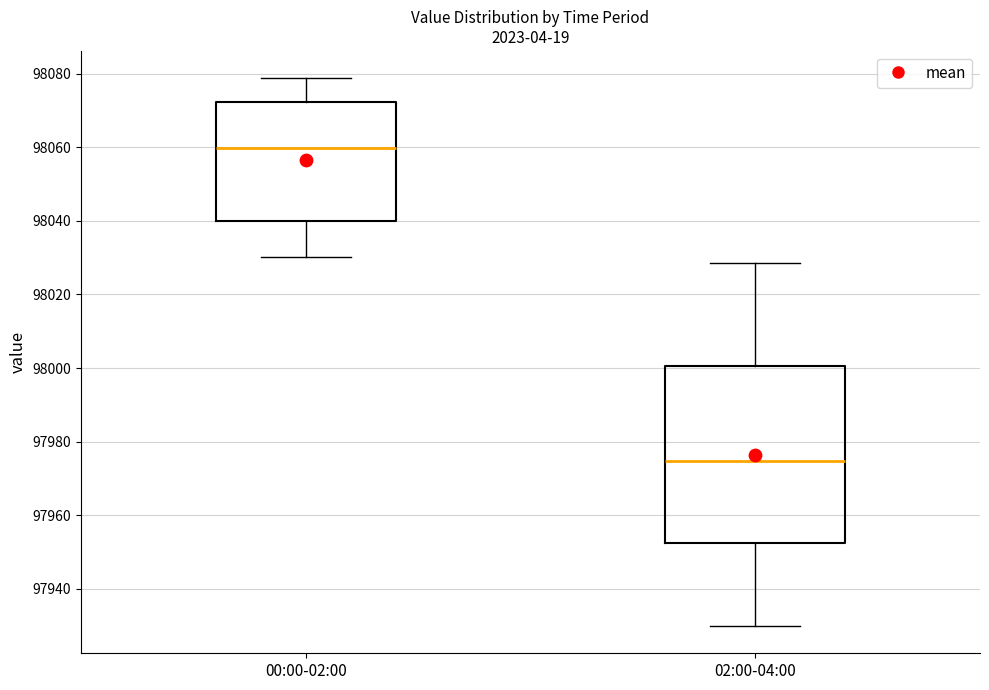

Reading left to right, transcribe this box plot: for each box, give where its median line is, the range the box spans, and where its two whiskers end, as read against the y-axis. The values are not printed on the chart, so give them approximately, as read against the axis.

00:00-02:00: median 98060, box 98040 to 98072, whiskers 98030 to 98078
02:00-04:00: median 97974, box 97952 to 98000, whiskers 97930 to 98028